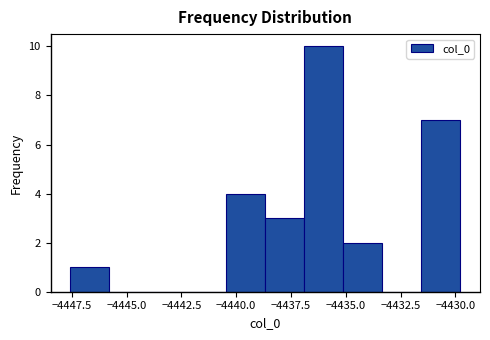

Read against the x-axis, roughly where is the centre of the tallest bar?

-4436.0